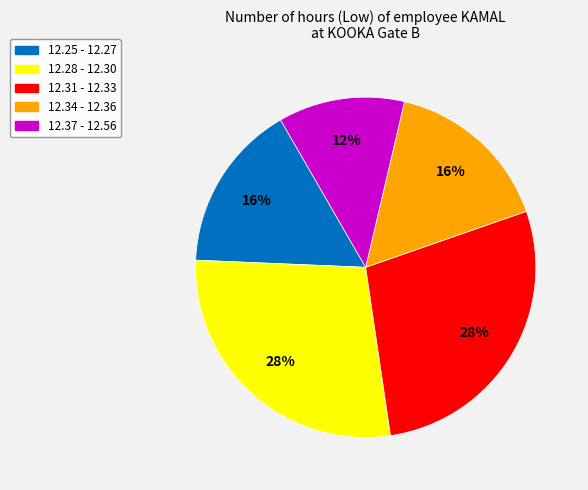

To the nearest percent, what is the average slice percentage?

20%